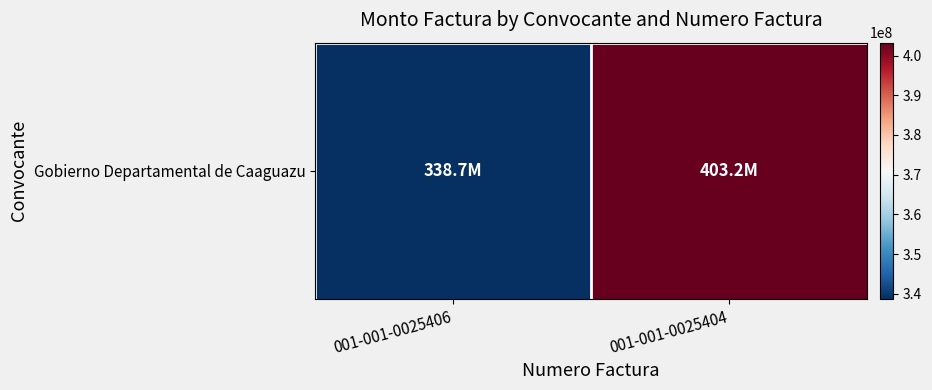

What is the average value?

370981500